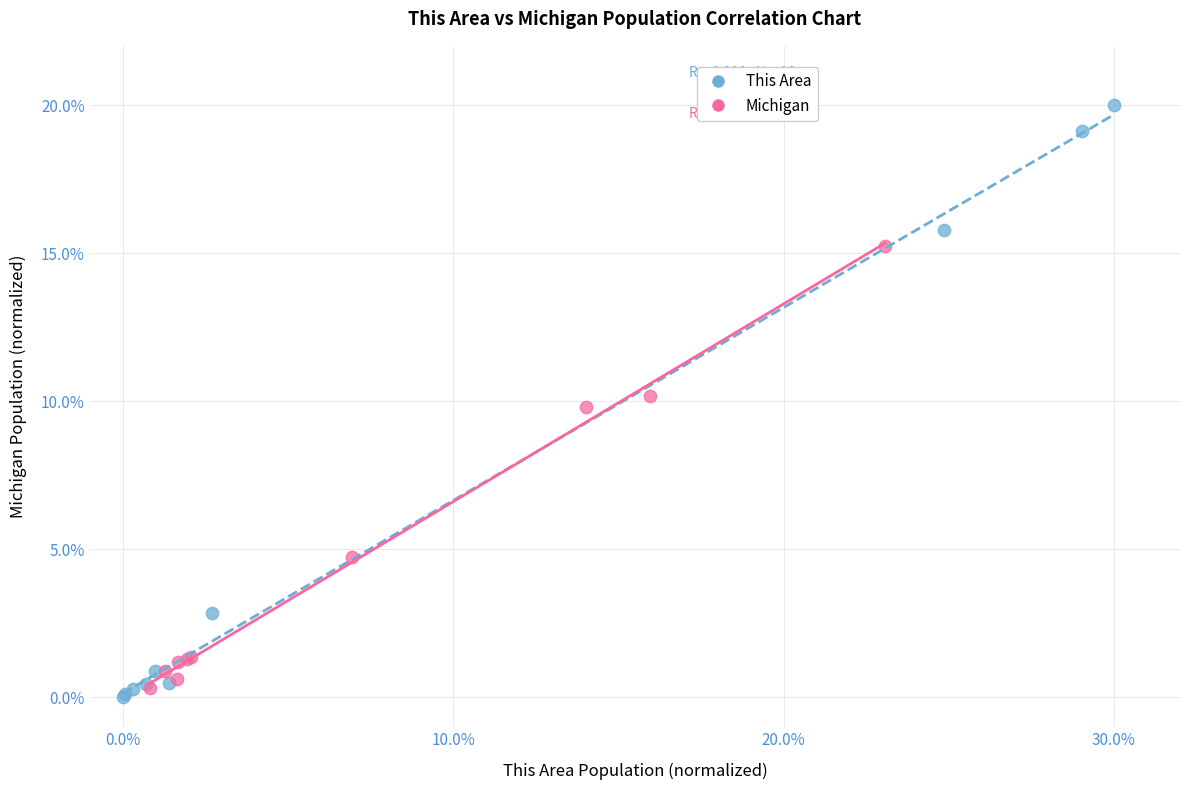

Which series has the widest spread of Y values?

This Area